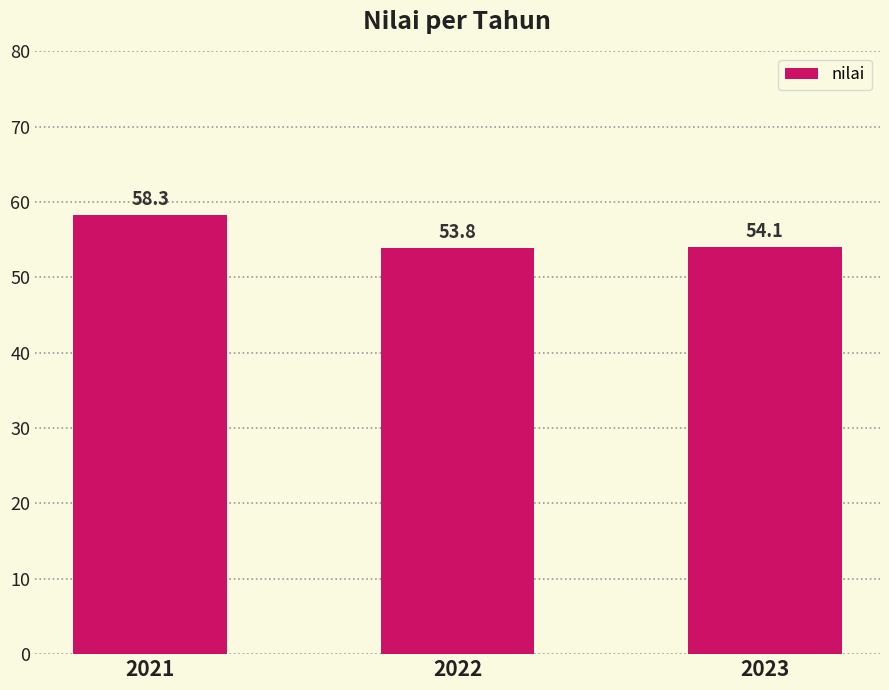

Rank the categories by value from highest to lowest.

2021, 2023, 2022